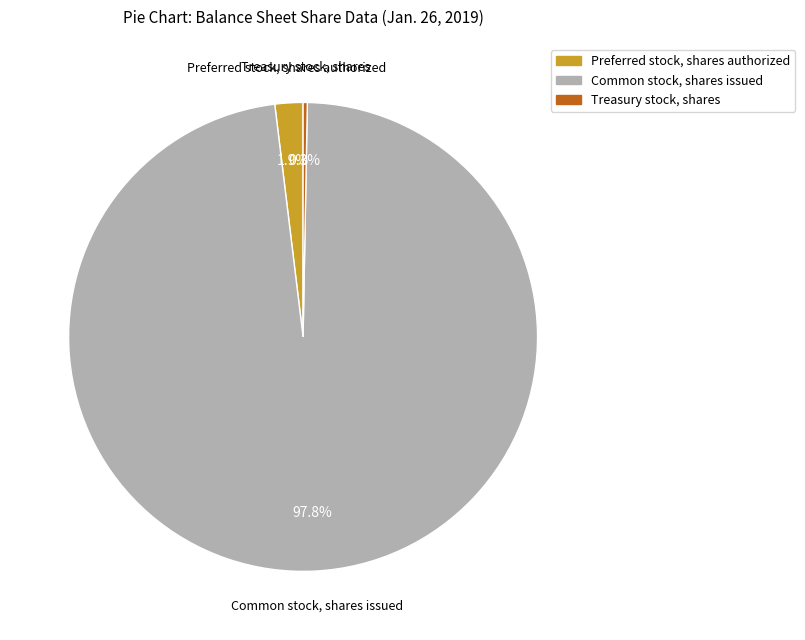

Which category has the biggest portion of the pie?

Common stock, shares issued